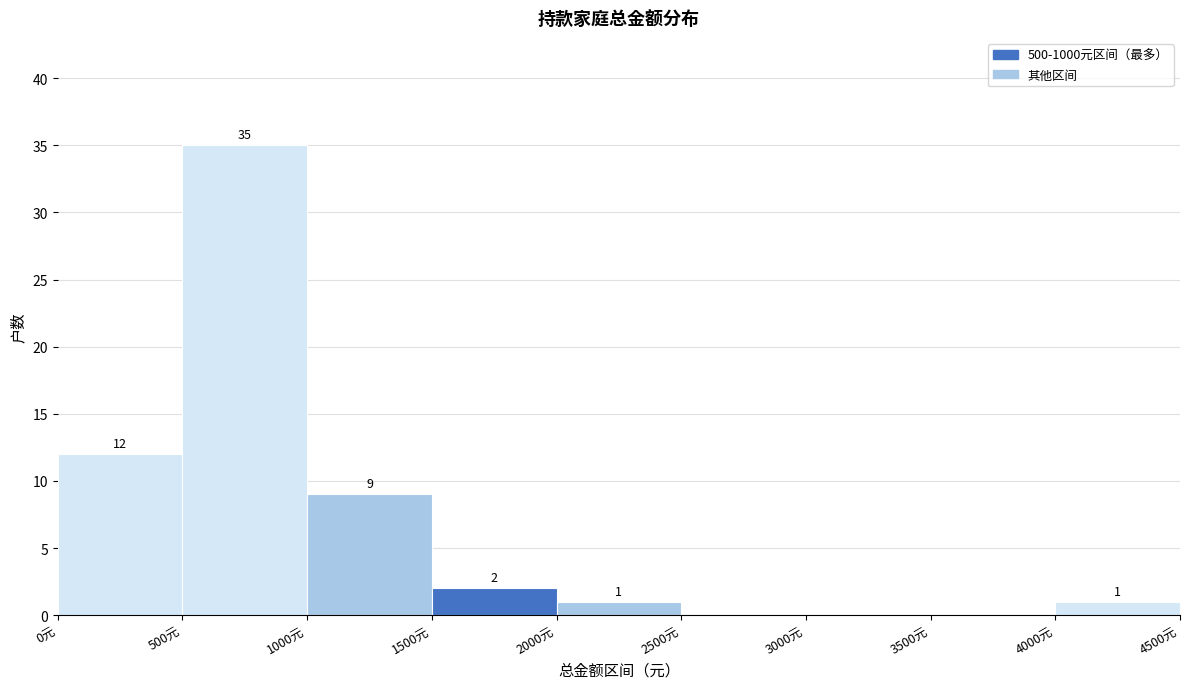

Over which range of the x-axis is the bar tallest?

500 to 1000